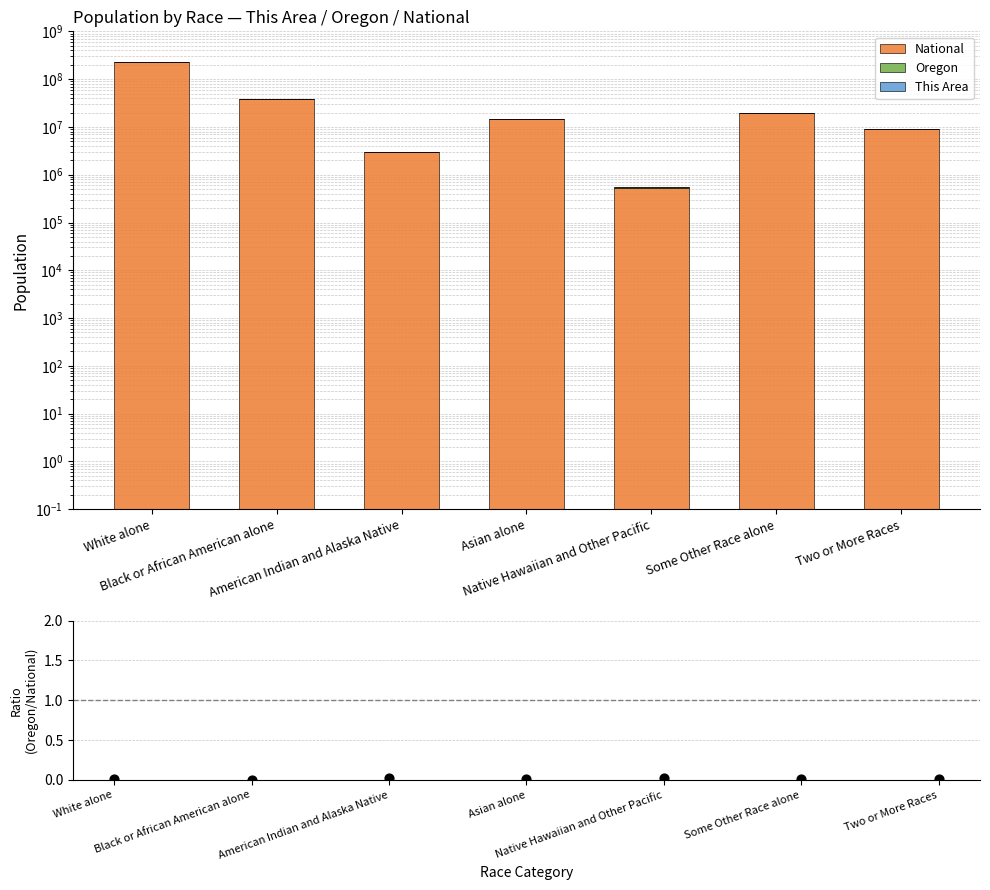

Which series reaches the minimum Y coordinate?

Oregon/National